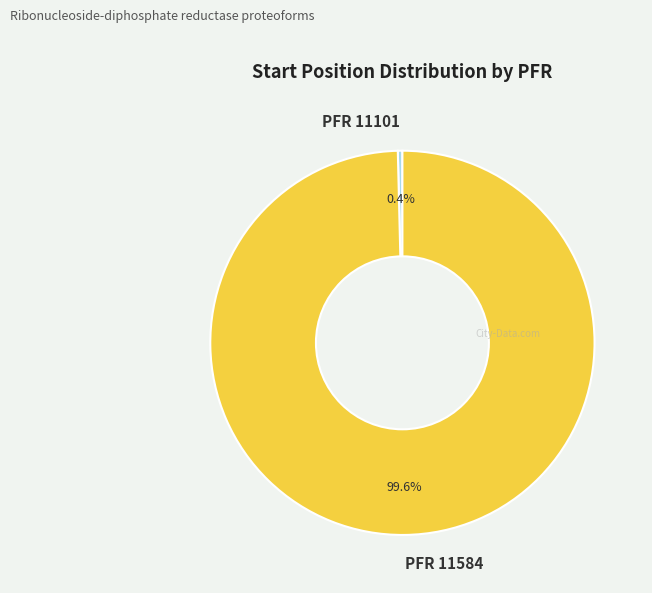

Is PFR 11101 the majority of the pie?

No